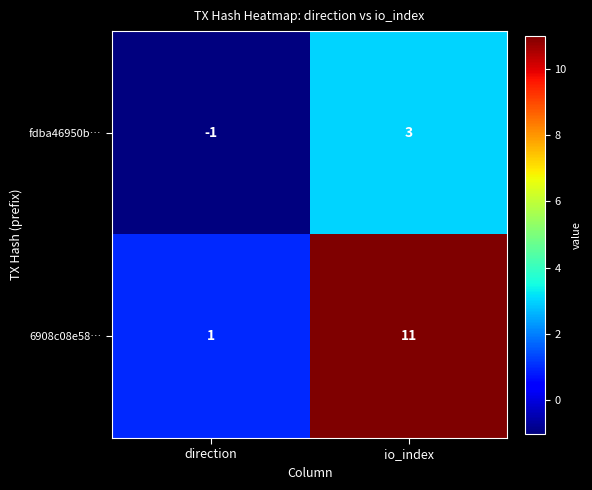

Rank the series by their maximum value, from highest to lowest.

6908c08e58…, fdba46950b…